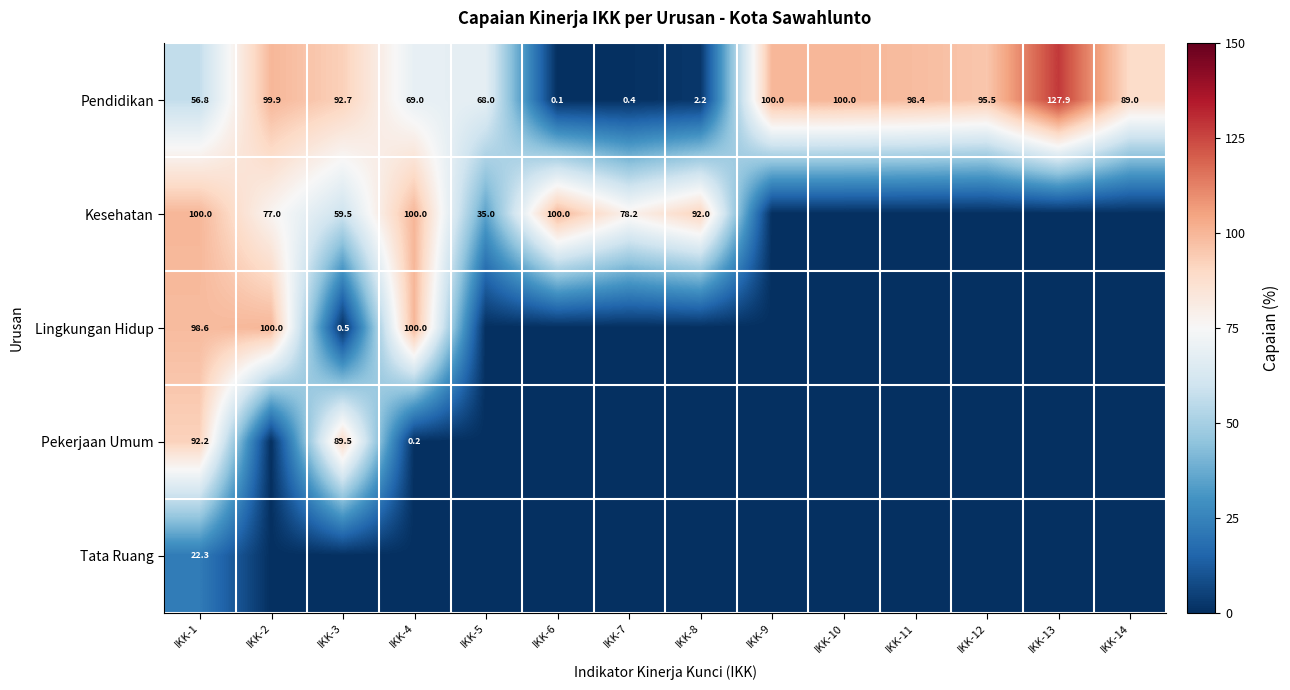

How many distinct data groups are displayed?

5